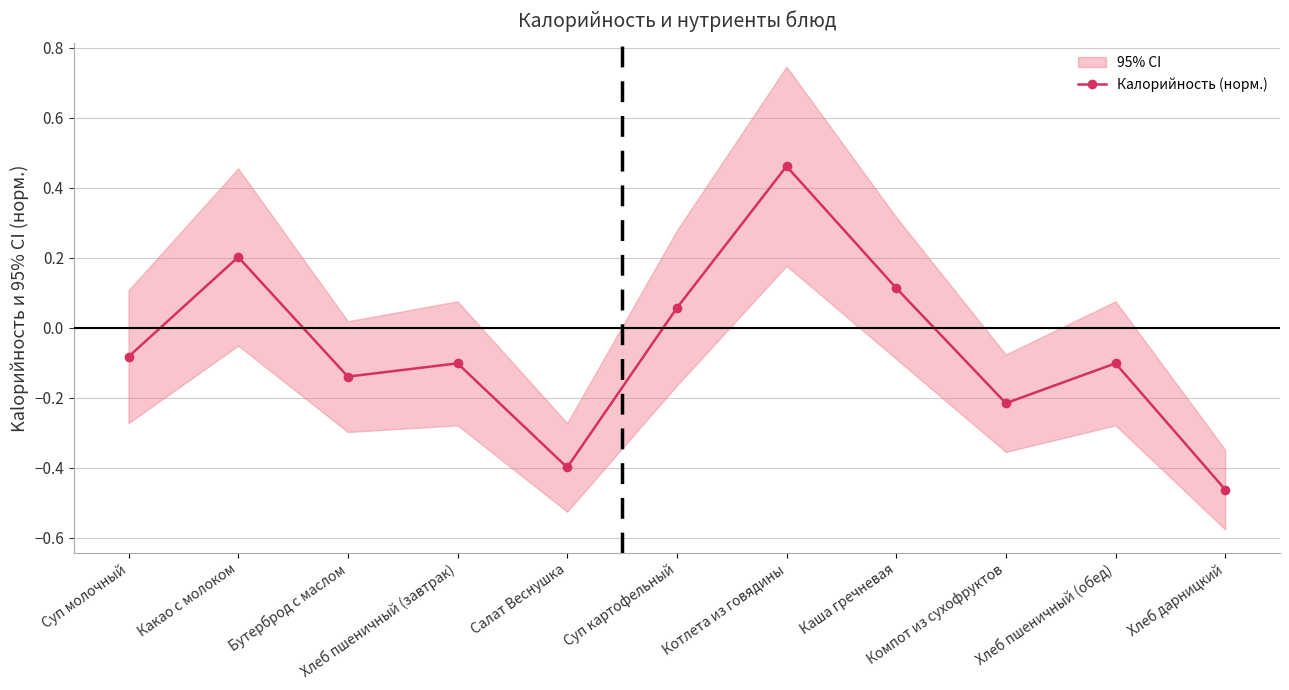

At which category does the chart reach its minimum across all series?

Хлеб дарницкий